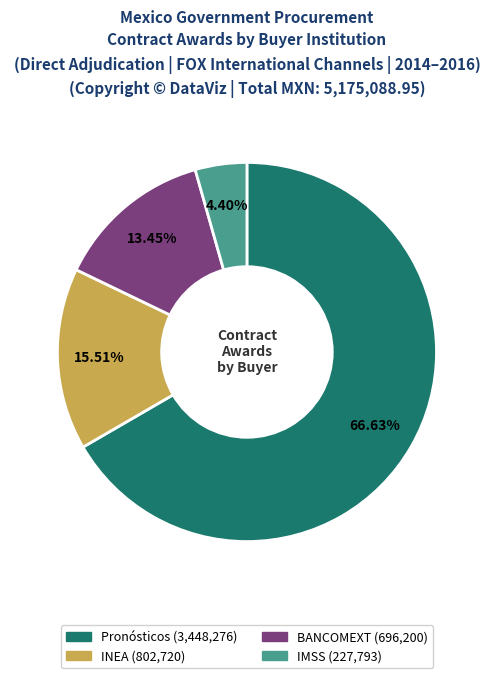

How many segments does this pie chart have?

4